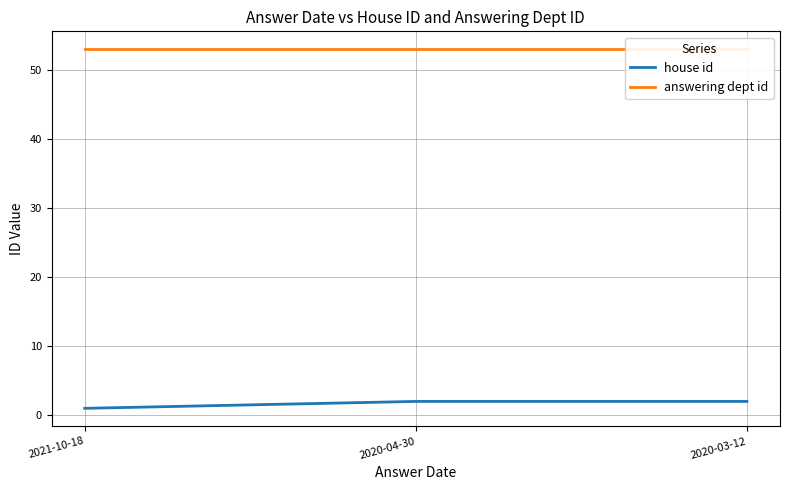

What is the maximum value shown in the chart?

53